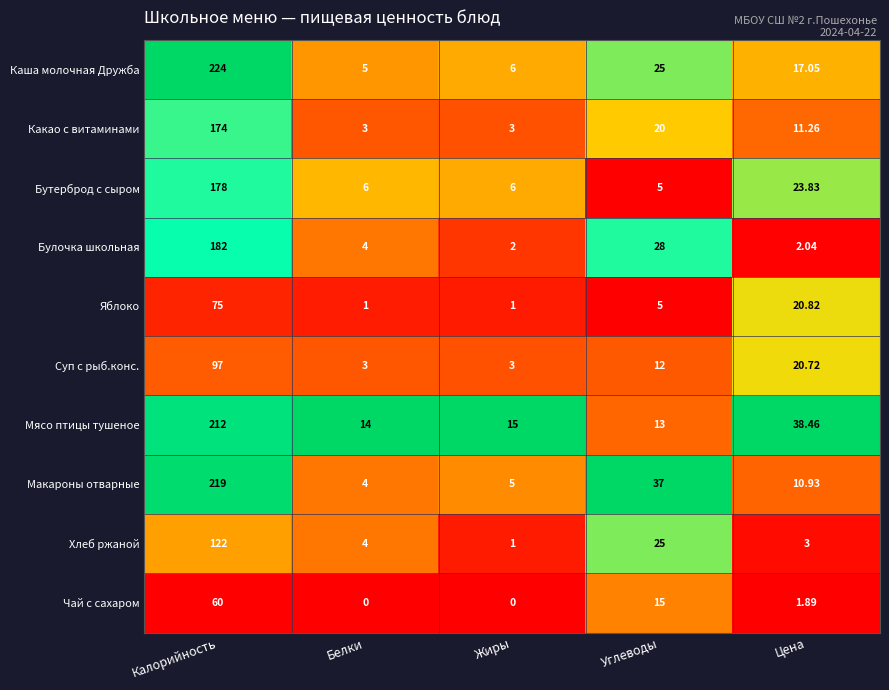

Where is Яблоко nearest to the value 38?

Цена